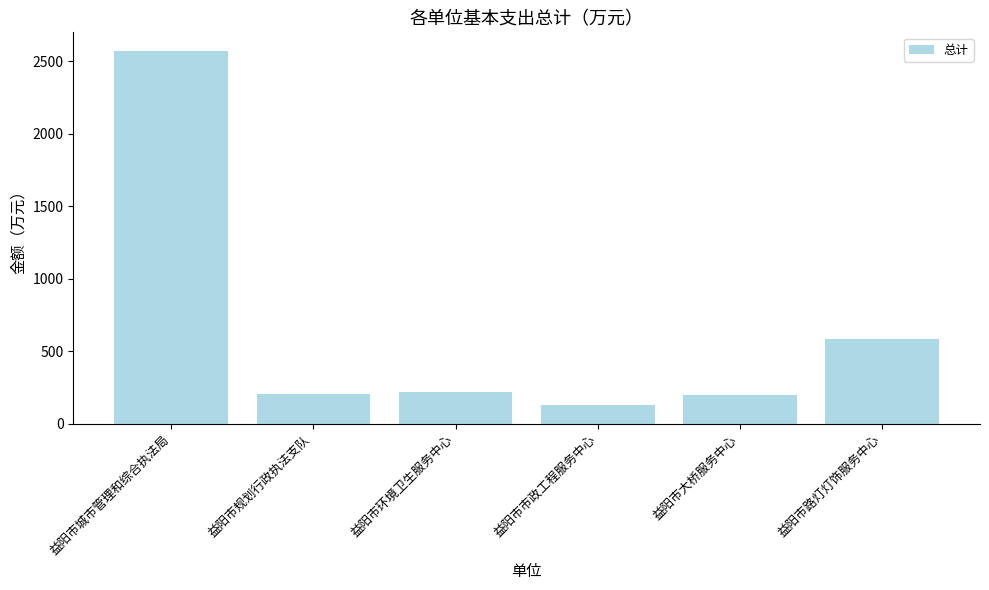

What is the label of the 1st bar from the left?

益阳市城市管理和综合执法局